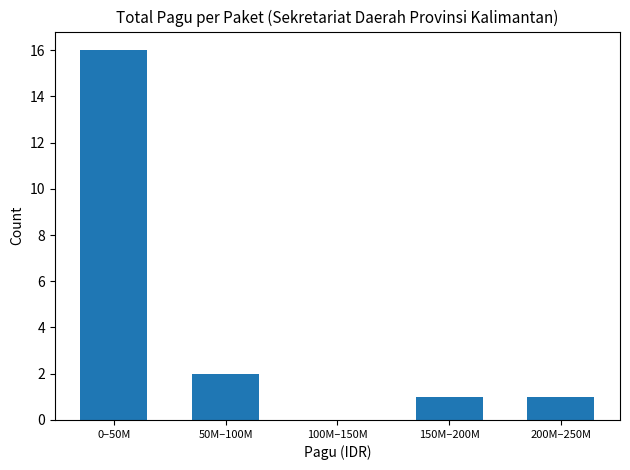

True or false: the data shows 0 at 150M–200M.

False